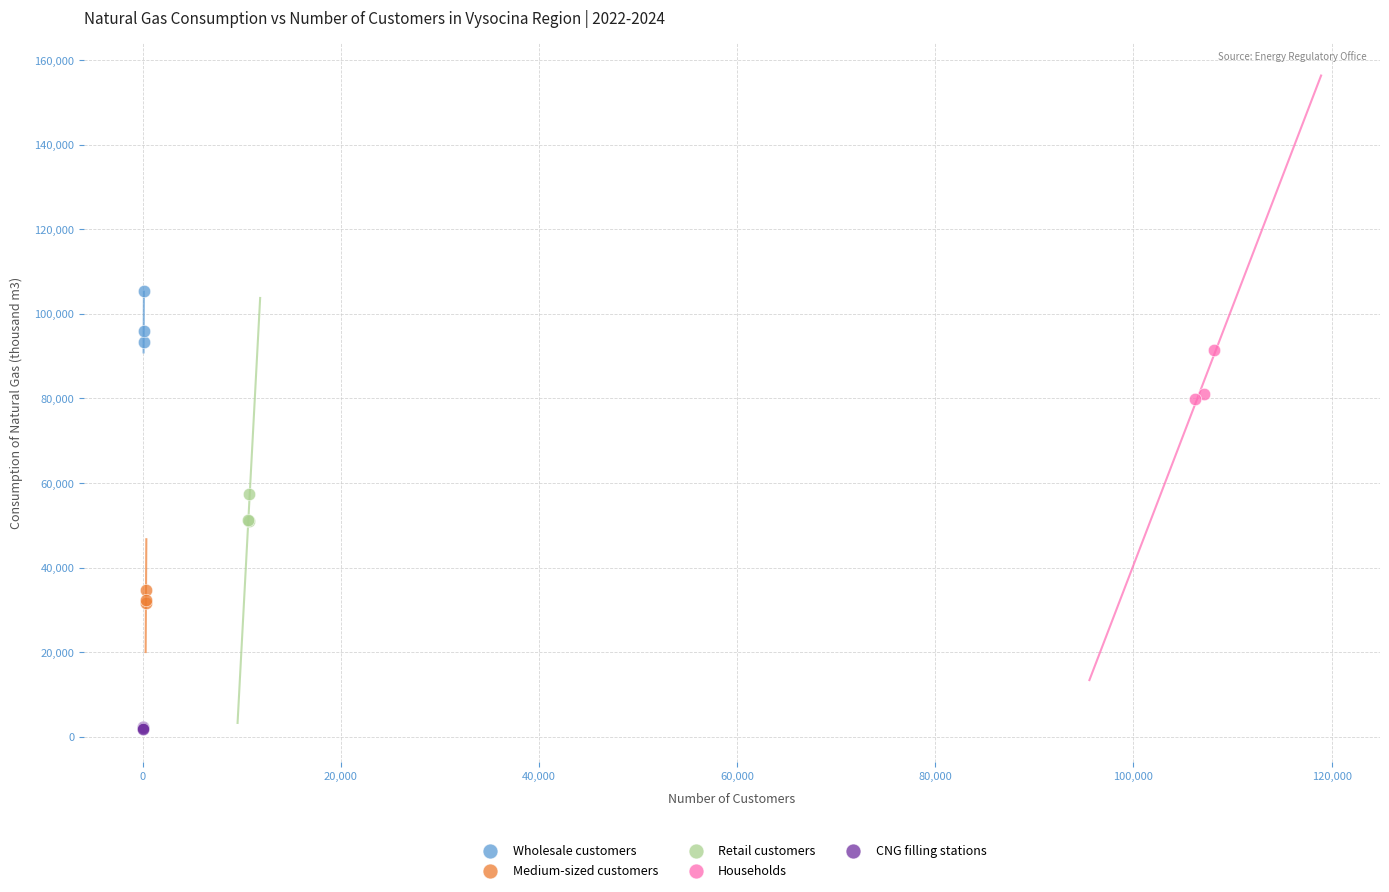

Which series contains the lowest Y value?

CNG filling stations